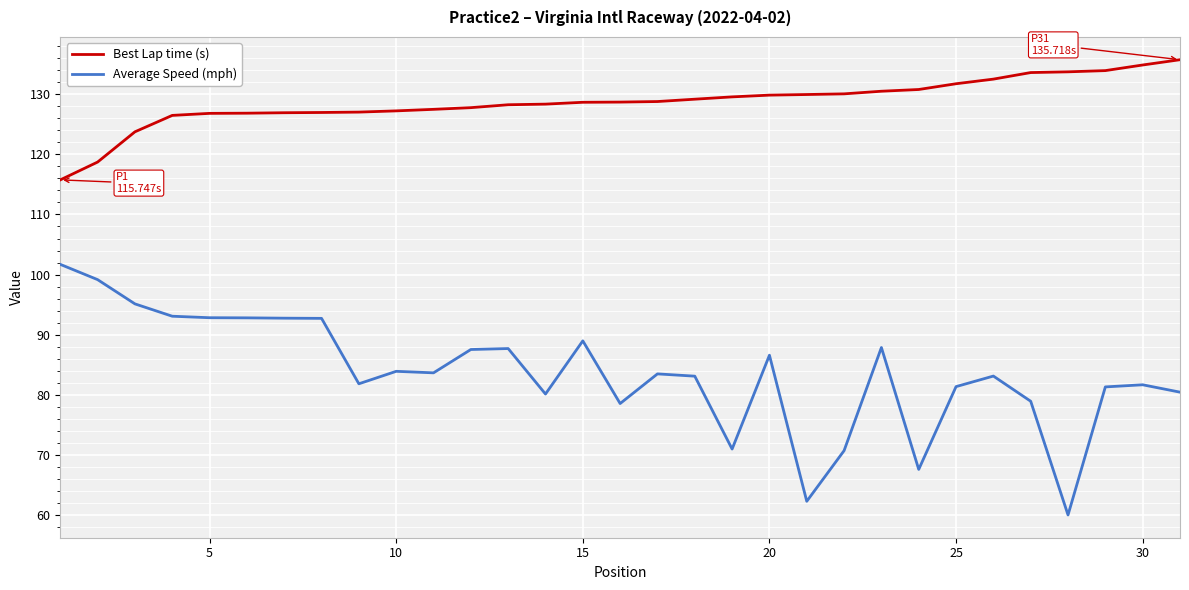

True or false: Best Lap time (s) and Average Speed (mph) intersect in this chart.

False